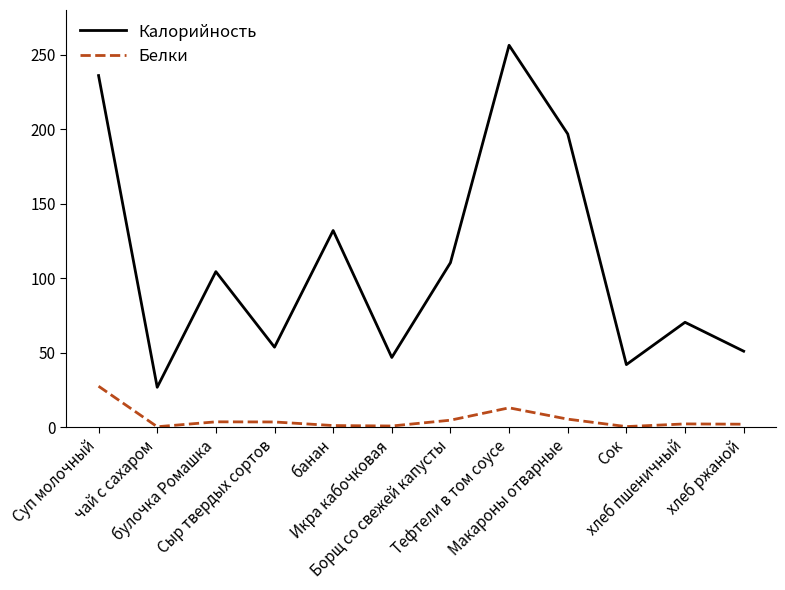

In Калорийность, how many points are higher than both neighbors (excluding endpoints)?

4